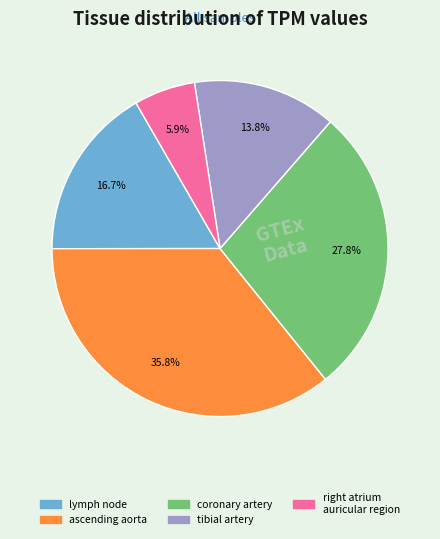

Is there any slice that represents more than half of the pie?

No